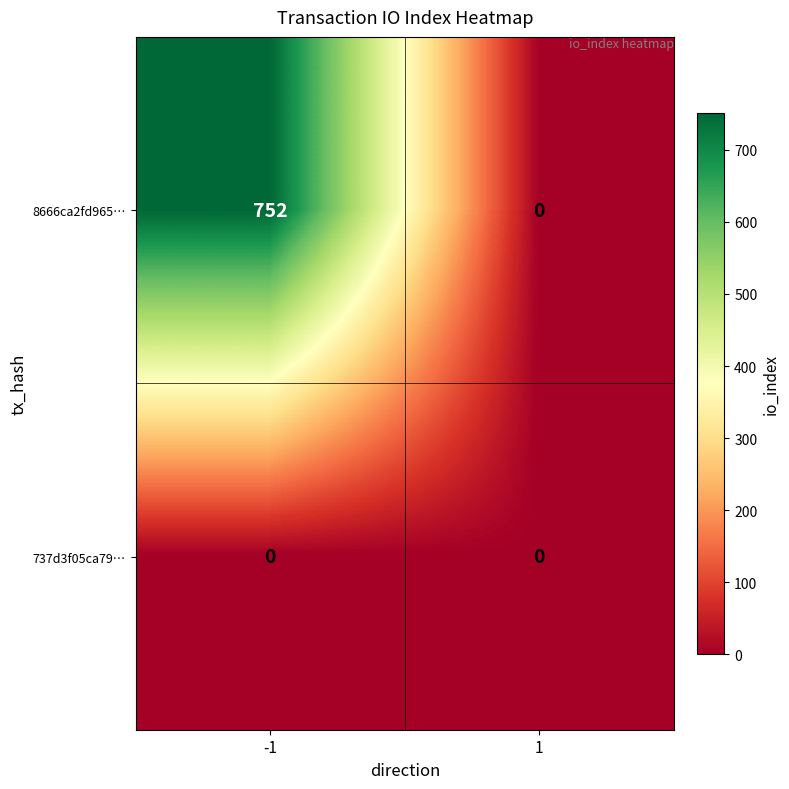

List the series in order of their peak value, highest first.

8666ca2fd965…, 737d3f05ca79…